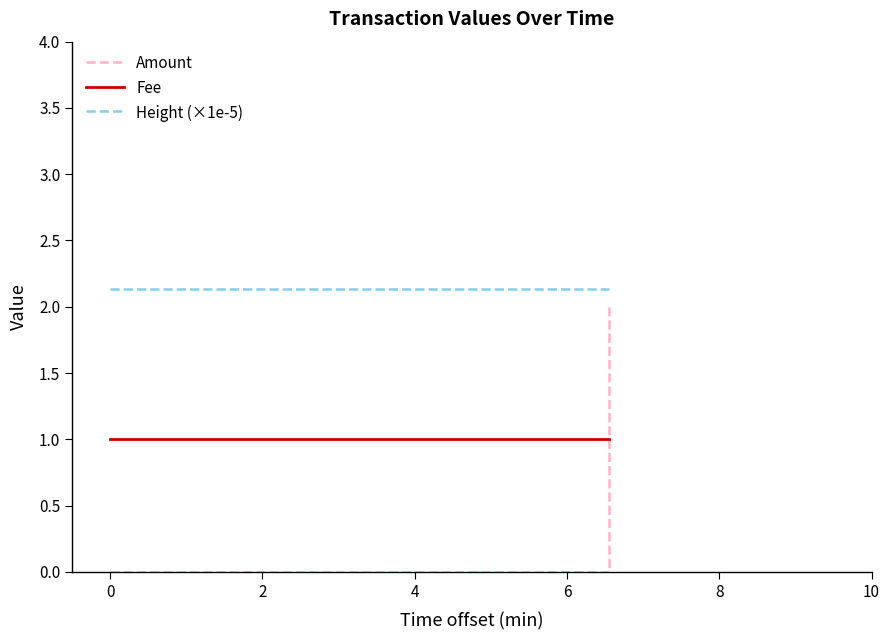

At how many categories does at least one series exceed 0?

3